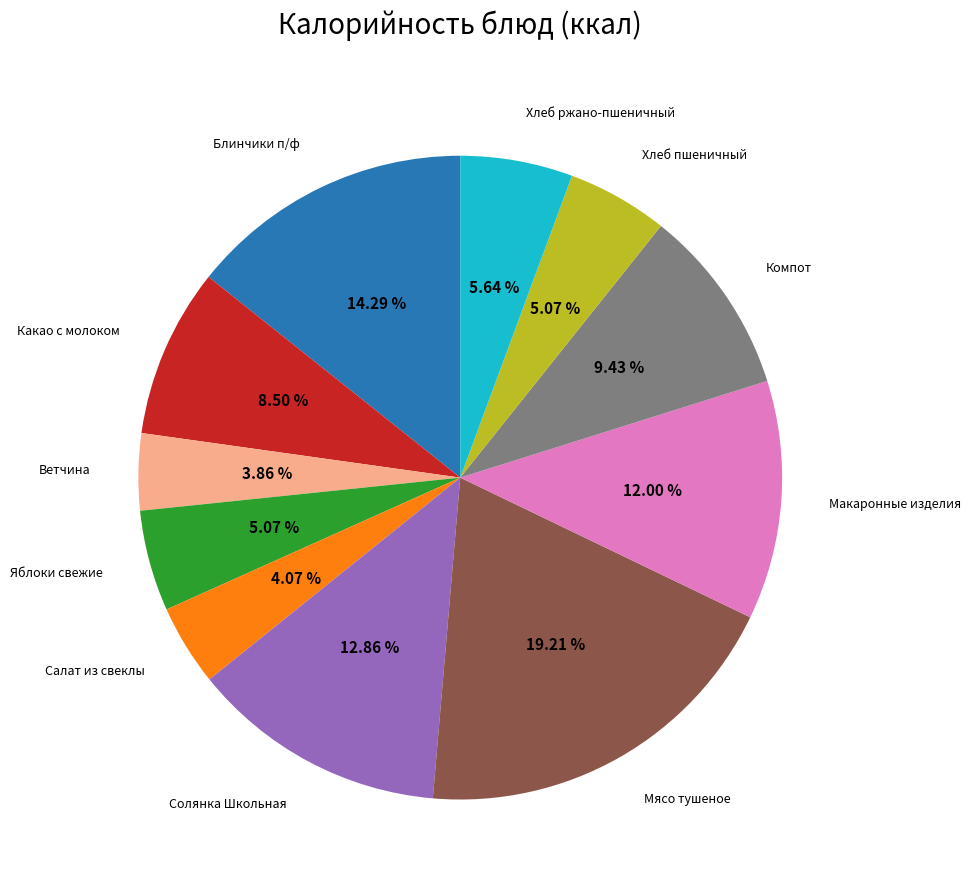

Does any single category account for the majority?

No